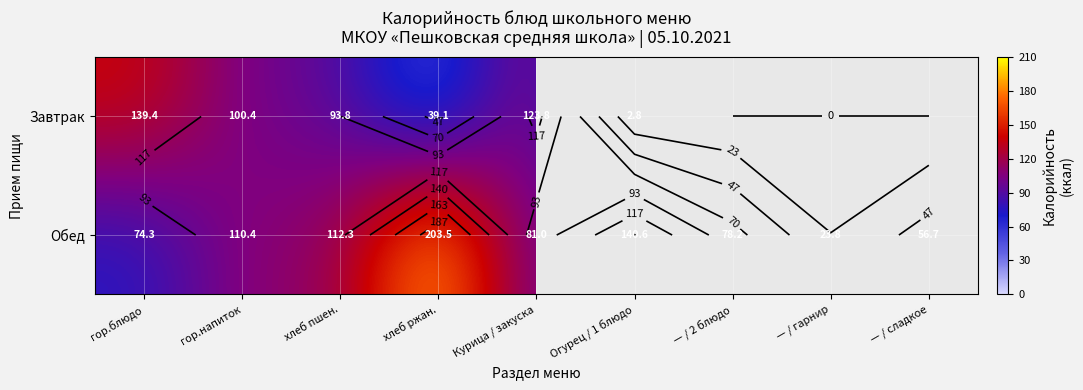

What is the total value across all series at Курица / закуска?

204.8